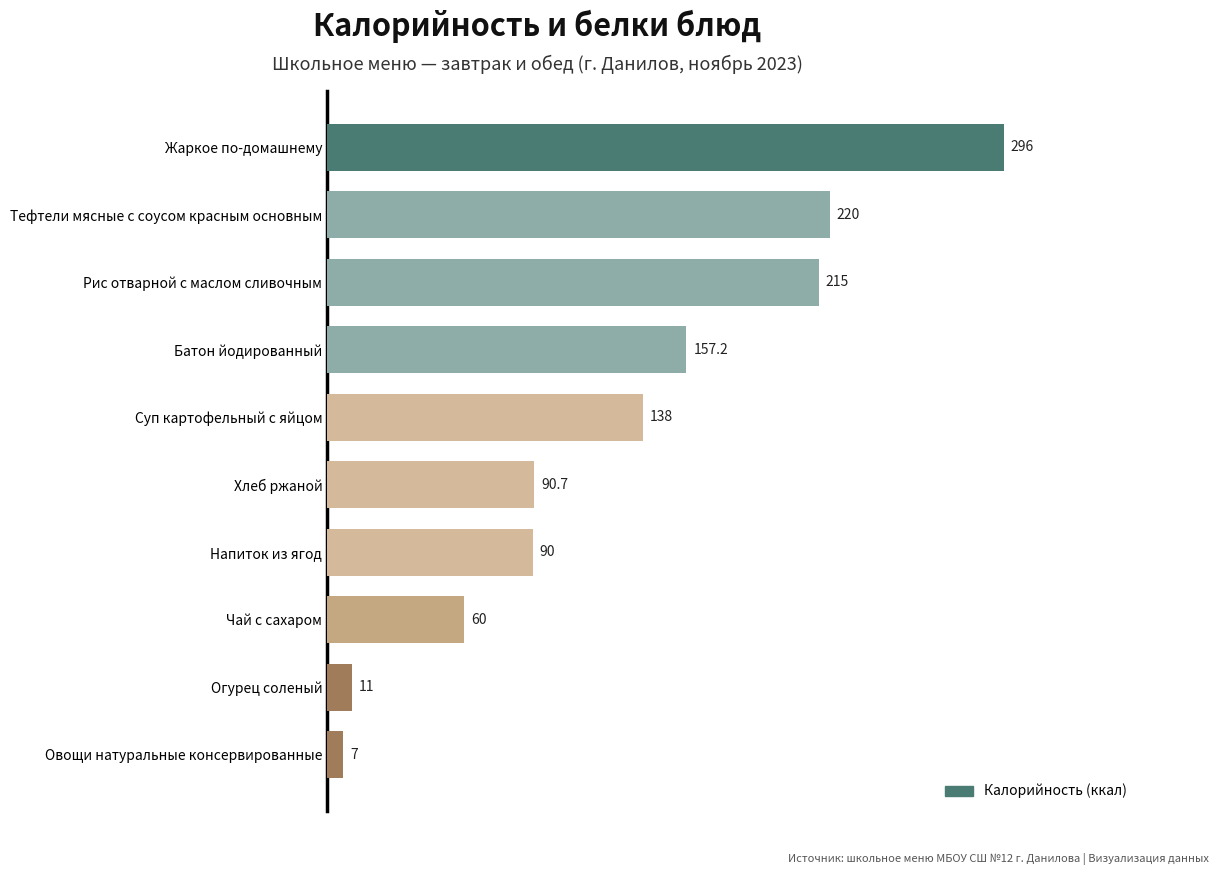

What is the greatest value displayed?

296.0